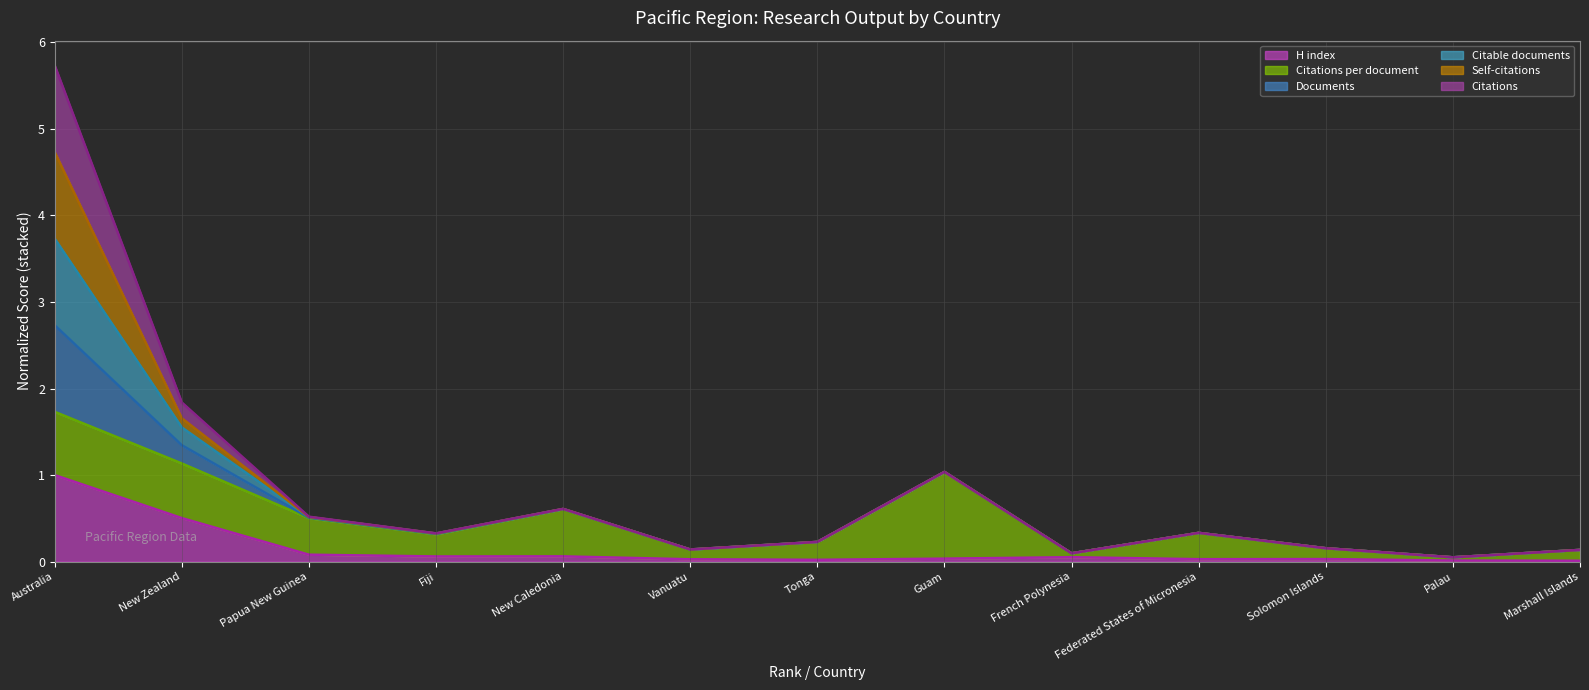

At which category does Citable documents (line) reach its first local valley?

Fiji